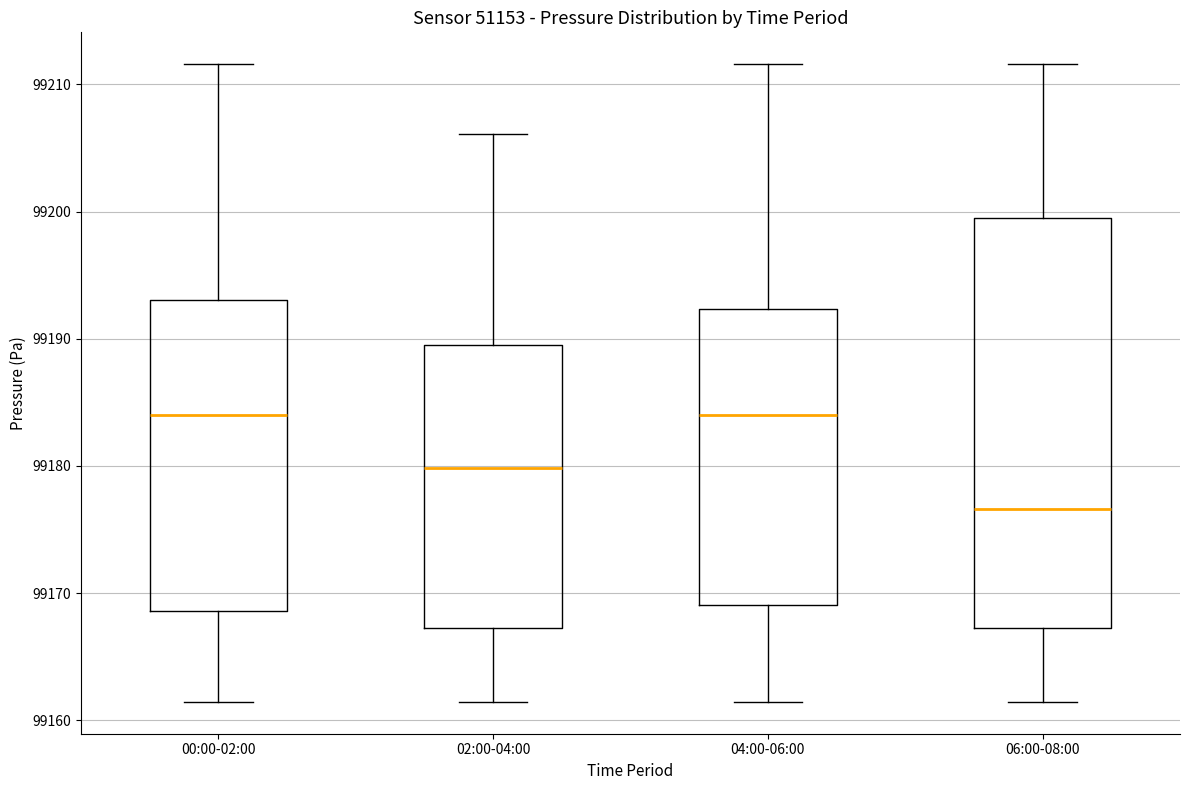

Where does the lower whisker of the box for 02:00-04:00 end on the y-axis? The values are not printed on the chart, so give them approximately, as read against the axis.

99161